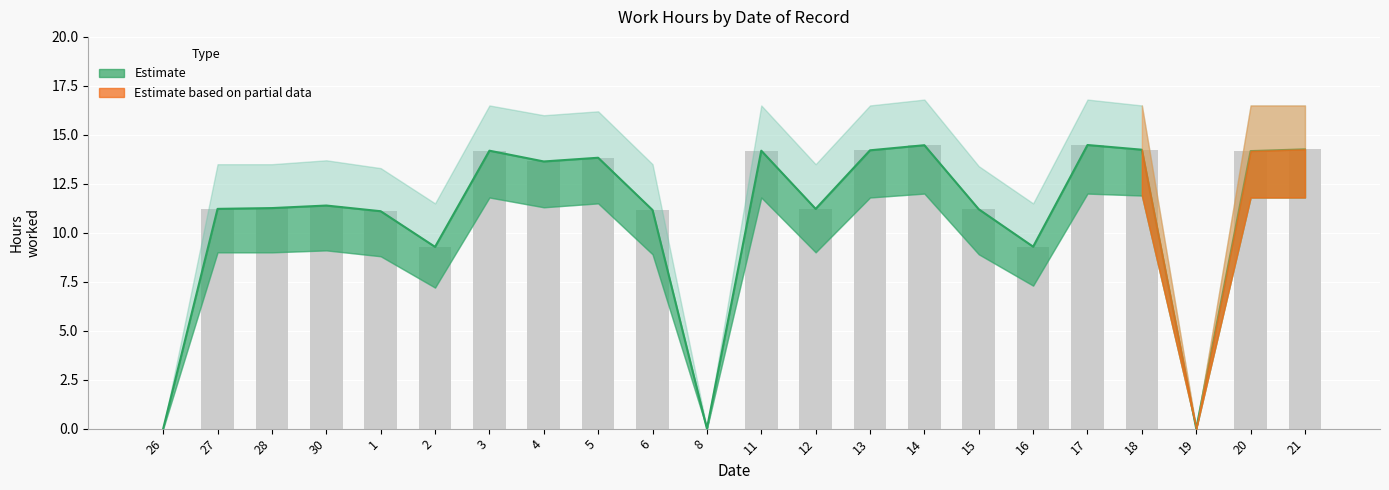

What position from the right is 28?

20